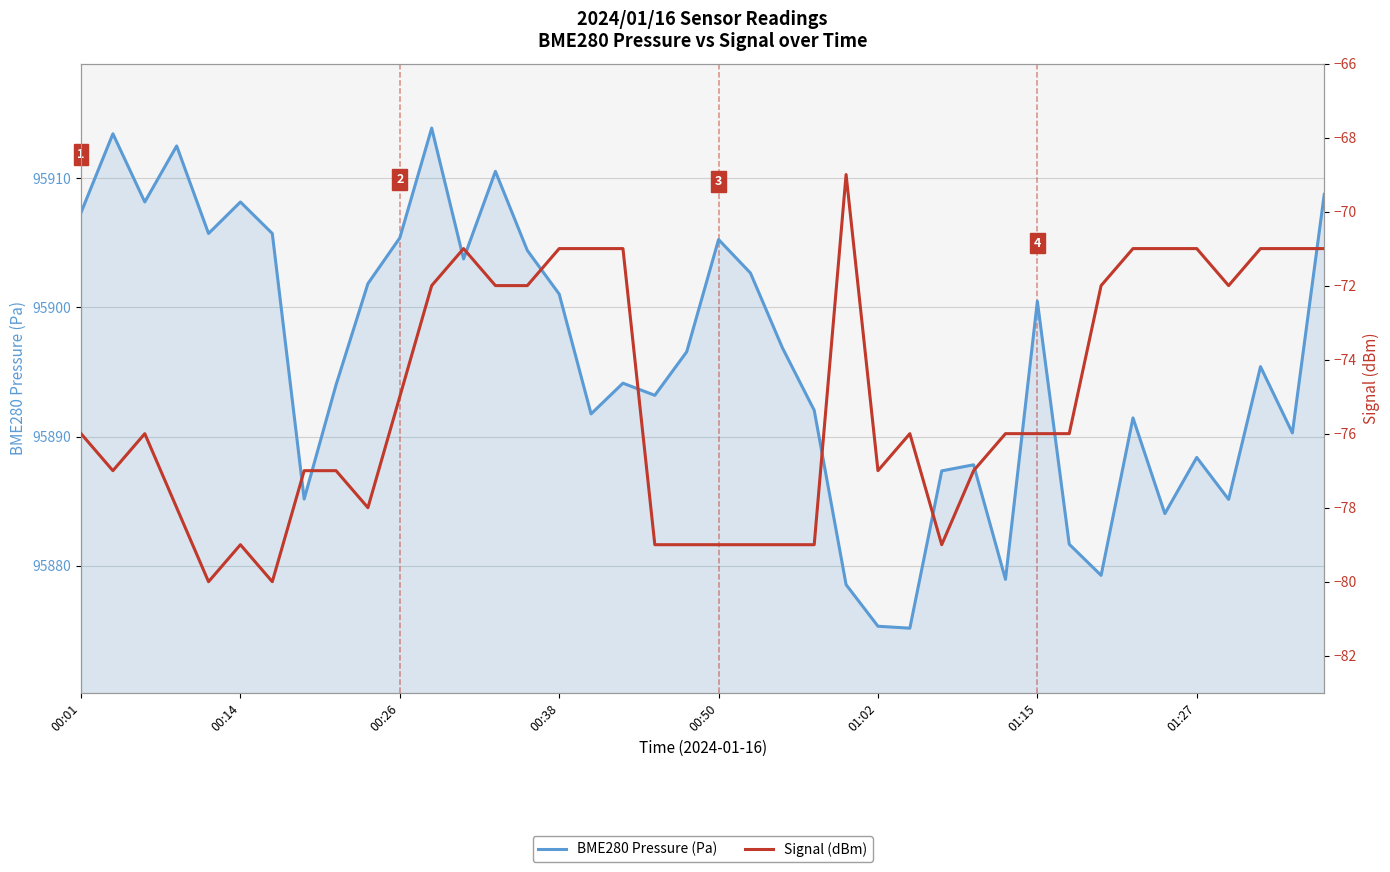

Rank the series by their average value, from highest to lowest.

BME280 Pressure (Pa), Signal (dBm)